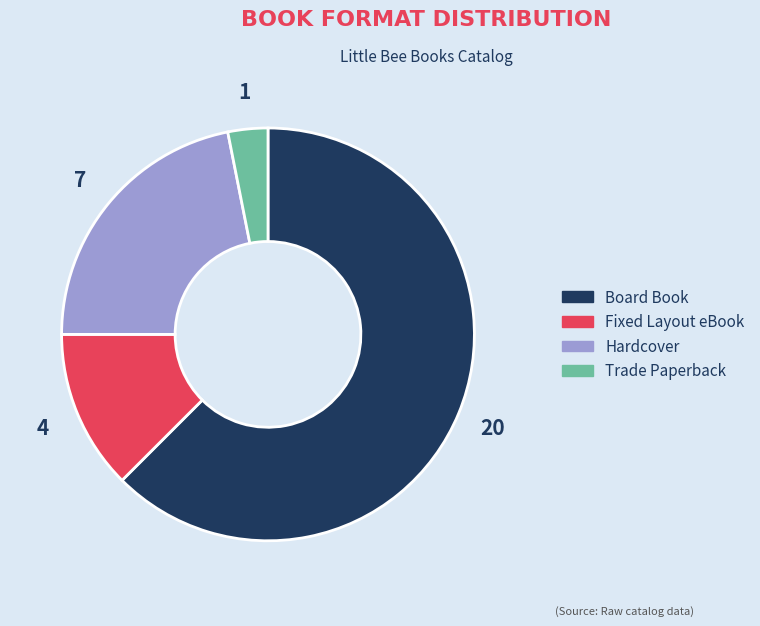

Rank the categories by value from highest to lowest.

Board Book, Hardcover, Fixed Layout eBook, Trade Paperback